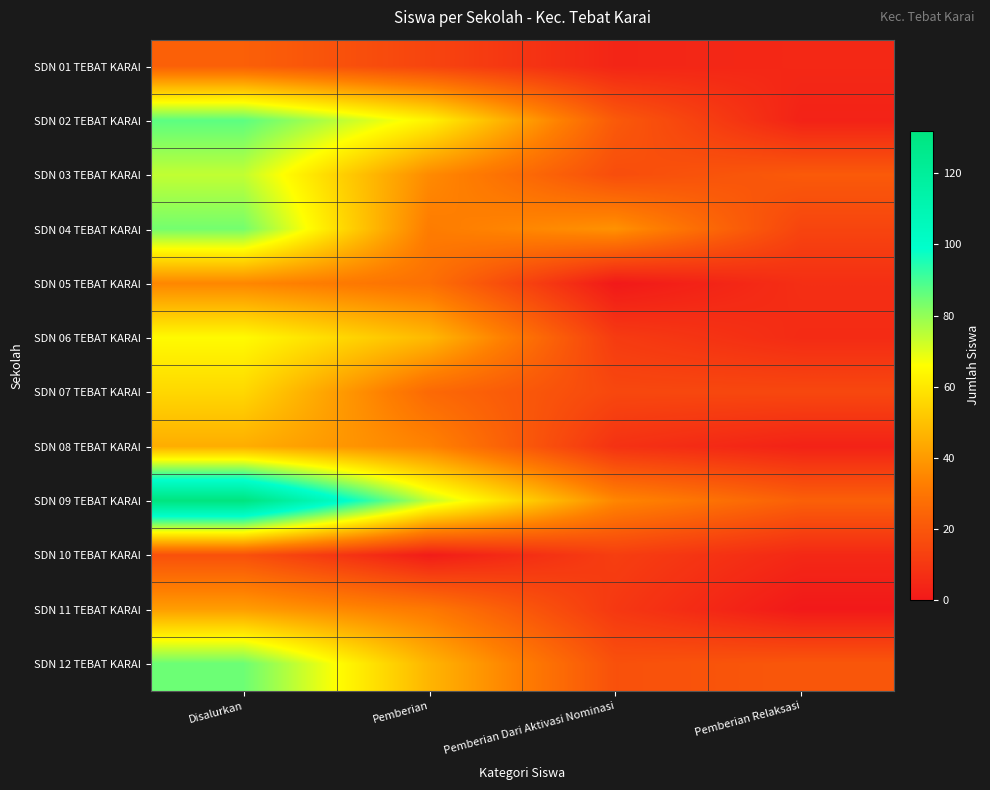

Reading left to right, what are all the values shown in this chart?

SDN 01 TEBAT KARAI: Disalurkan=23	Pemberian=14	Pemberian Dari Aktivasi Nominasi=4	Pemberian Relaksasi=5
SDN 02 TEBAT KARAI: Disalurkan=87	Pemberian=63	Pemberian Dari Aktivasi Nominasi=21	Pemberian Relaksasi=3
SDN 03 TEBAT KARAI: Disalurkan=74	Pemberian=36	Pemberian Dari Aktivasi Nominasi=17	Pemberian Relaksasi=21
SDN 04 TEBAT KARAI: Disalurkan=84	Pemberian=32	Pemberian Dari Aktivasi Nominasi=38	Pemberian Relaksasi=14
SDN 05 TEBAT KARAI: Disalurkan=35	Pemberian=28	Pemberian Dari Aktivasi Nominasi=0	Pemberian Relaksasi=7
SDN 06 TEBAT KARAI: Disalurkan=65	Pemberian=48	Pemberian Dari Aktivasi Nominasi=11	Pemberian Relaksasi=6
SDN 07 TEBAT KARAI: Disalurkan=56	Pemberian=26	Pemberian Dari Aktivasi Nominasi=15	Pemberian Relaksasi=15
SDN 08 TEBAT KARAI: Disalurkan=45	Pemberian=34	Pemberian Dari Aktivasi Nominasi=8	Pemberian Relaksasi=3
SDN 09 TEBAT KARAI: Disalurkan=132	Pemberian=74	Pemberian Dari Aktivasi Nominasi=35	Pemberian Relaksasi=23
SDN 10 TEBAT KARAI: Disalurkan=18	Pemberian=1	Pemberian Dari Aktivasi Nominasi=12	Pemberian Relaksasi=5
SDN 11 TEBAT KARAI: Disalurkan=41	Pemberian=31	Pemberian Dari Aktivasi Nominasi=10	Pemberian Relaksasi=0
SDN 12 TEBAT KARAI: Disalurkan=85	Pemberian=47	Pemberian Dari Aktivasi Nominasi=18	Pemberian Relaksasi=20